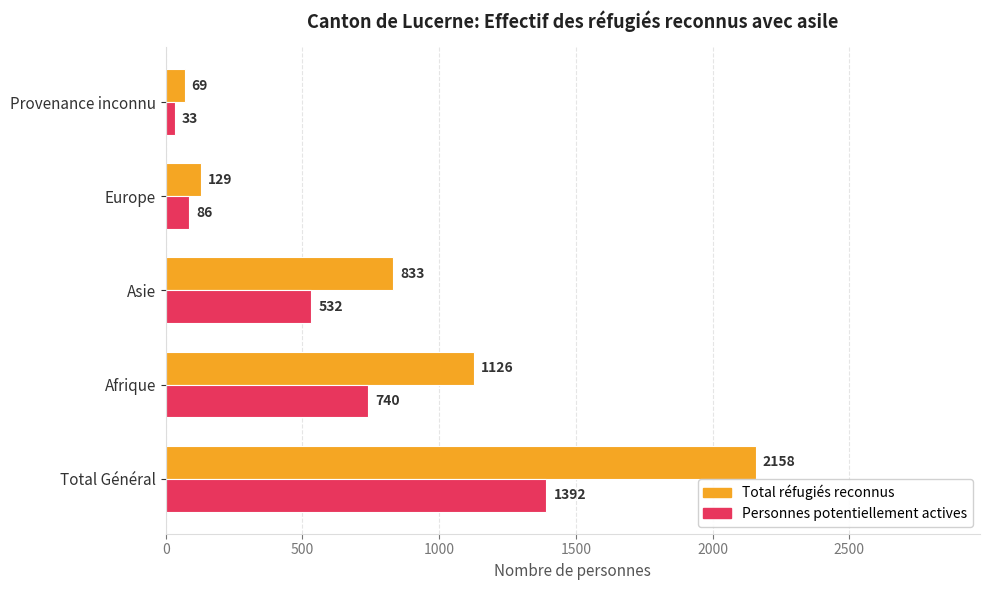

What is the minimum value for Personnes potentiellement actives?

33